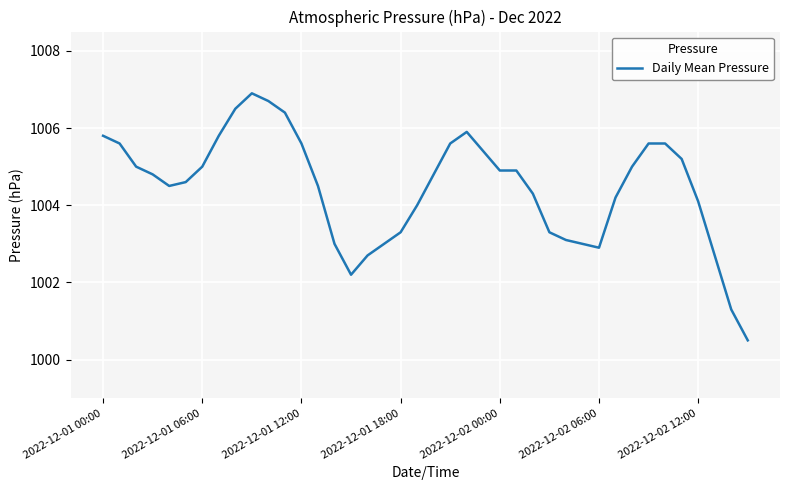

What is the smallest value displayed?

1000.5